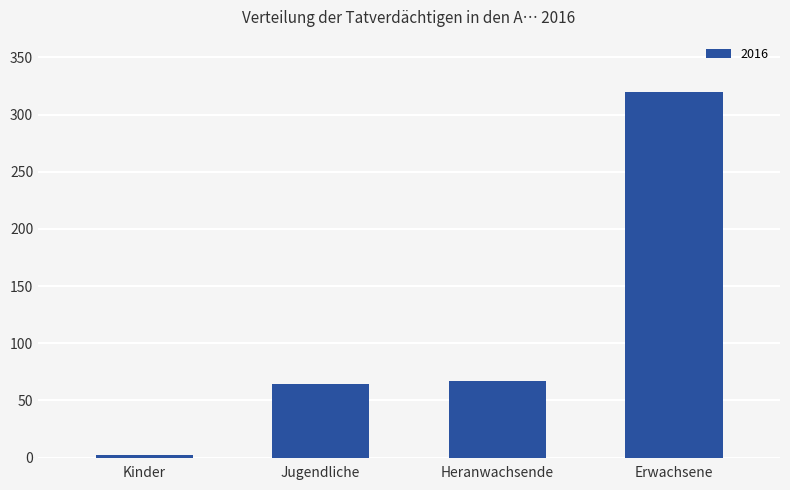

Reading left to right, extract all data points from this chart.

2	64	67	320